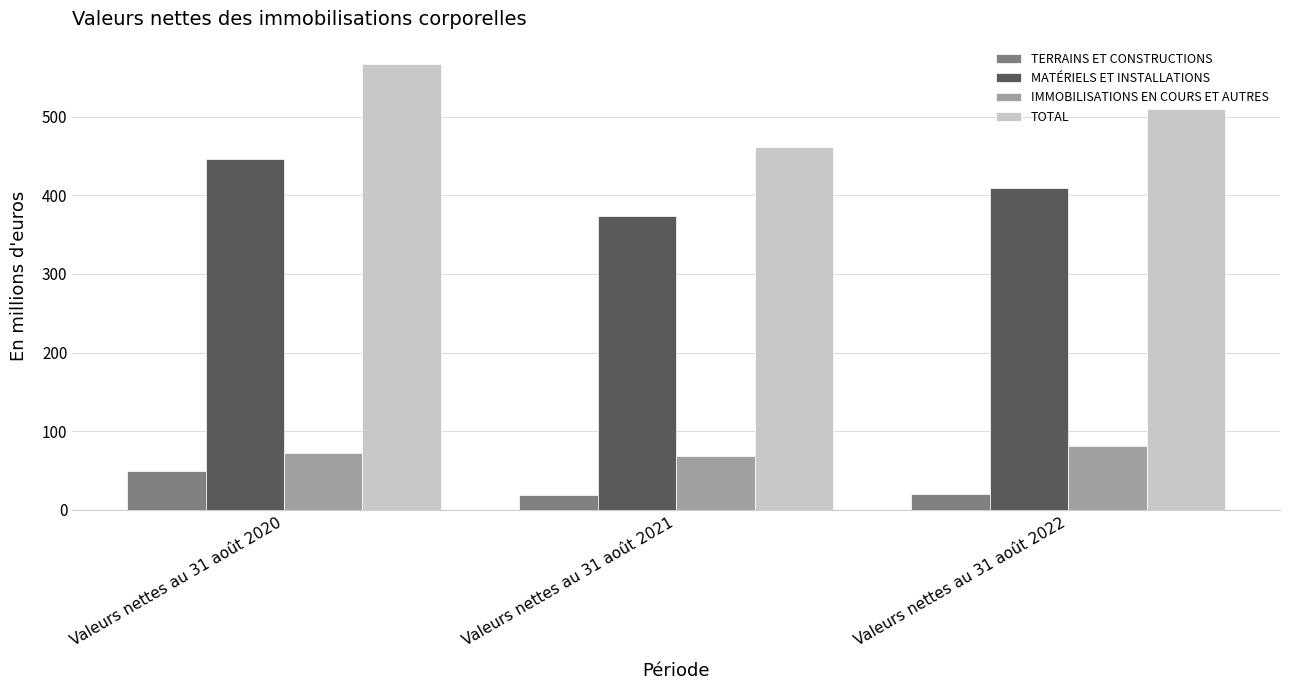

True or false: TOTAL has a value of 461 at Valeurs nettes au 31 août 2021.

True